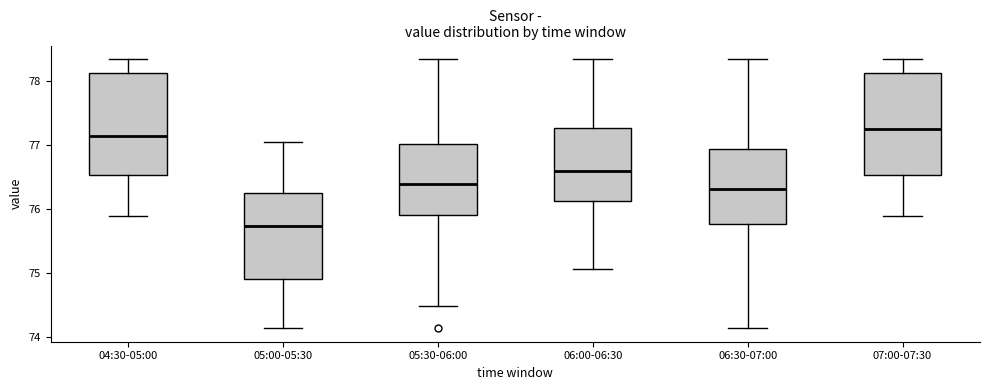

Reading left to right, transcribe this box plot: for each box, give where its median line is, the range the box spans, and where its two whiskers end, as read against the y-axis. The values are not printed on the chart, so give them approximately, as read against the axis.

04:30-05:00: median 77.1, box 76.5 to 78.1, whiskers 75.9 to 78.3
05:00-05:30: median 75.7, box 74.9 to 76.2, whiskers 74.1 to 77.0
05:30-06:00: median 76.4, box 75.9 to 77.0, whiskers 74.5 to 78.3
06:00-06:30: median 76.6, box 76.1 to 77.3, whiskers 75.1 to 78.3
06:30-07:00: median 76.3, box 75.8 to 76.9, whiskers 74.1 to 78.3
07:00-07:30: median 77.2, box 76.5 to 78.1, whiskers 75.9 to 78.3